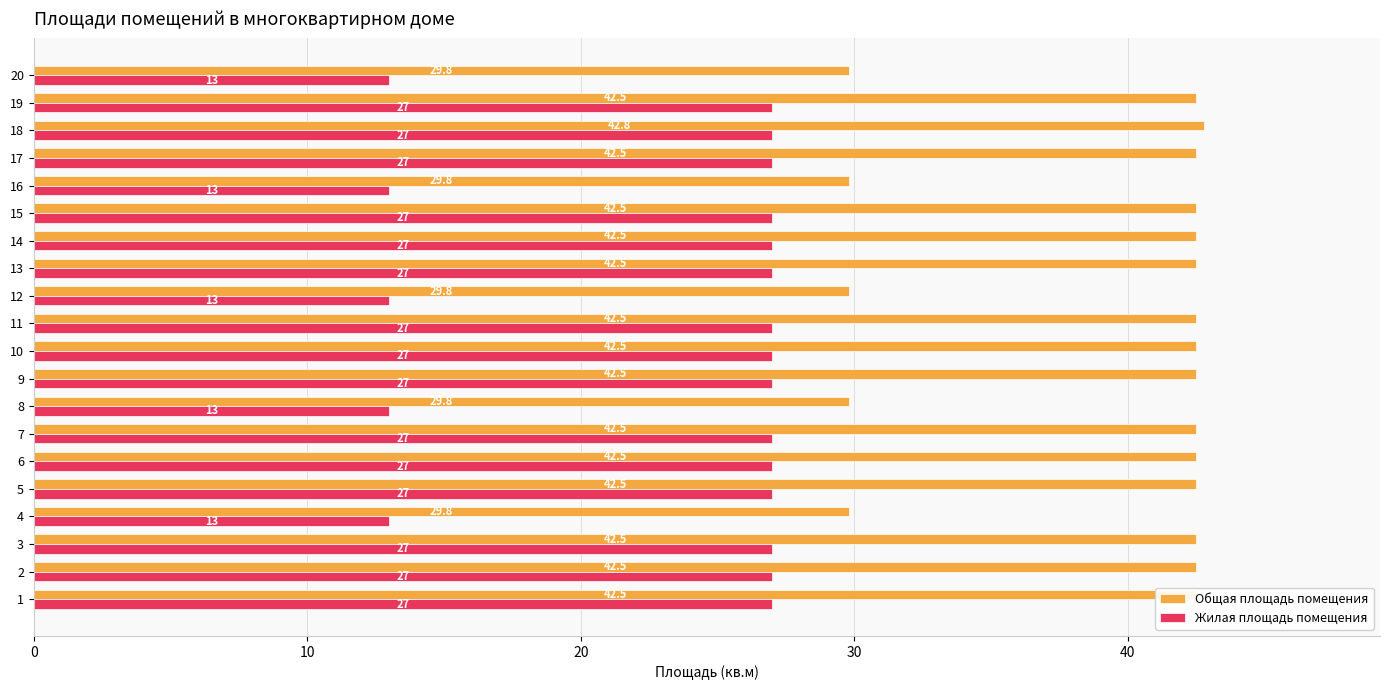

What is the difference between the maximum and minimum values in the Жилая площадь помещения series?

14.0